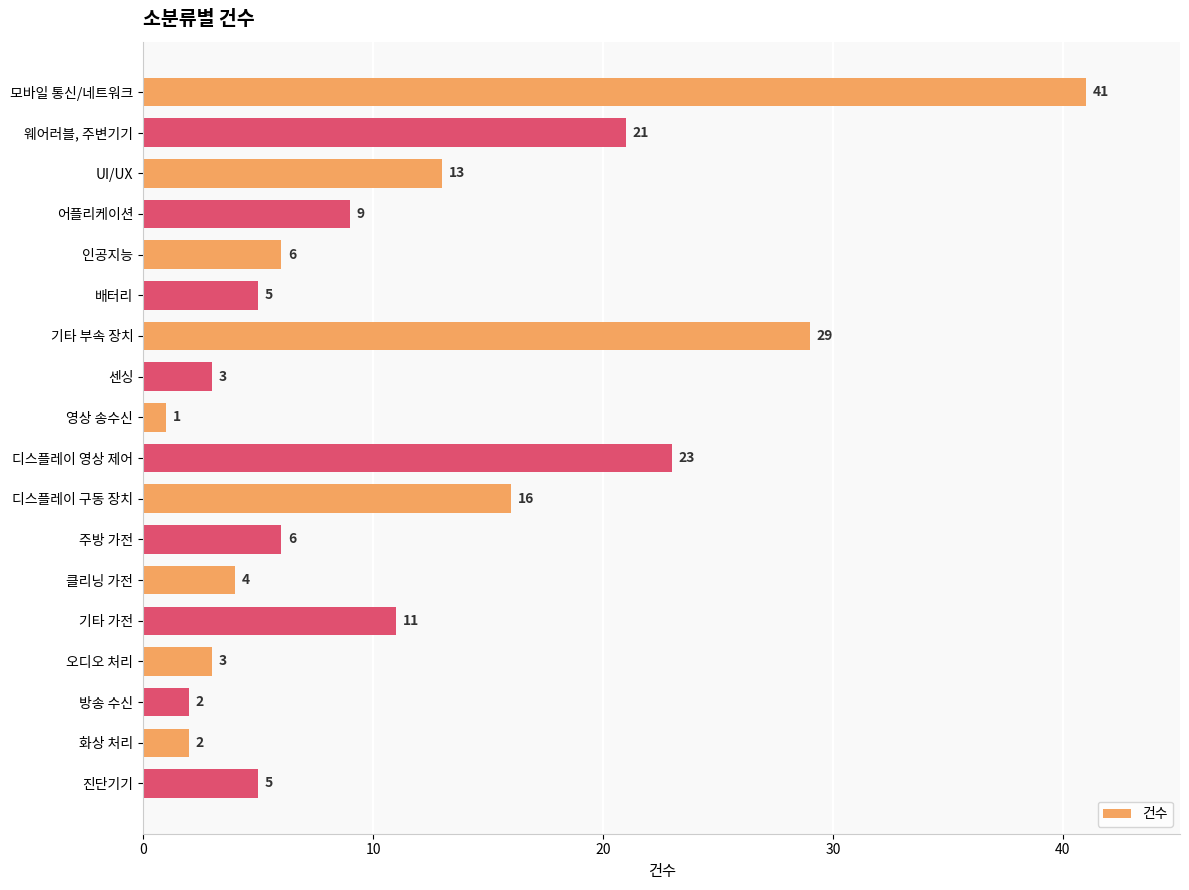

How many bars are there in total?

18